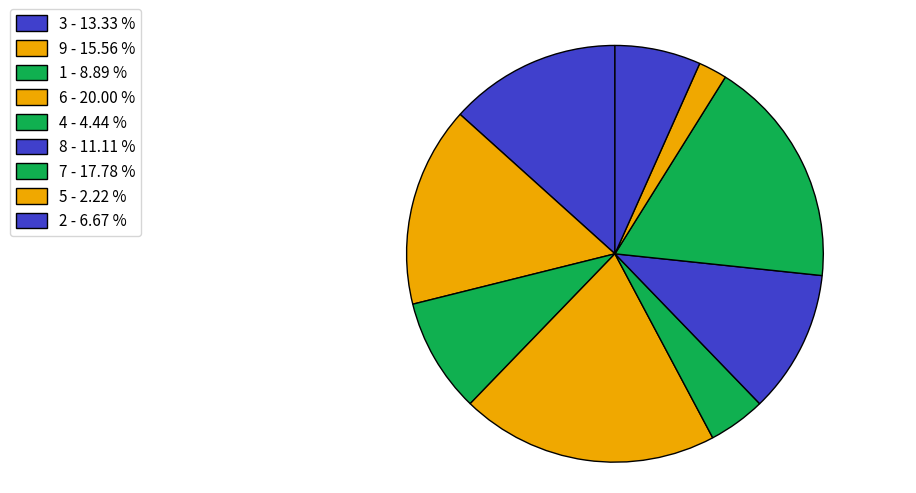

How many segments does this pie chart have?

9